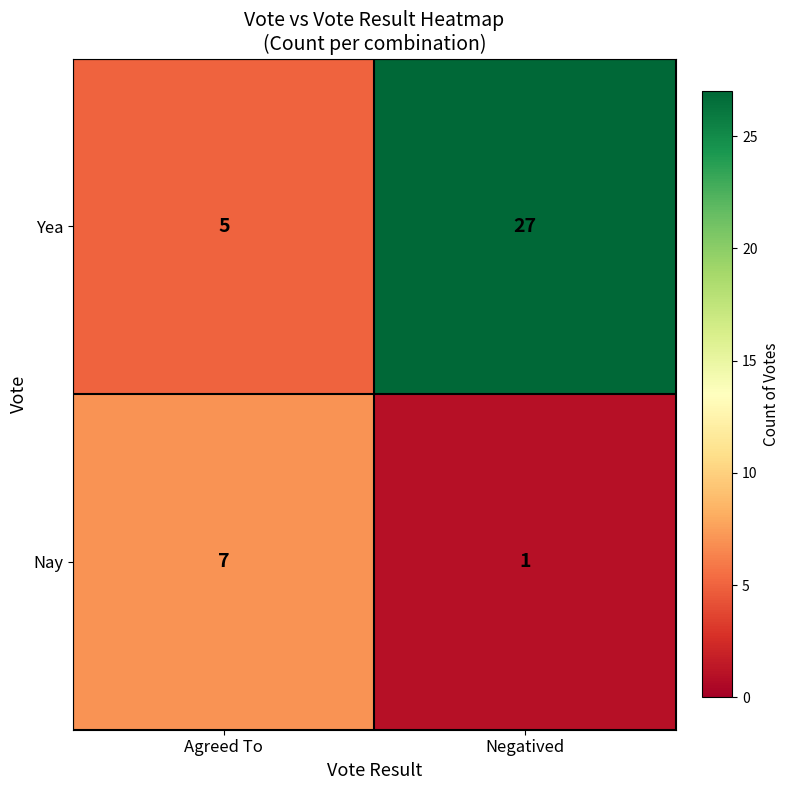

What is the sum of all Nay values?

8